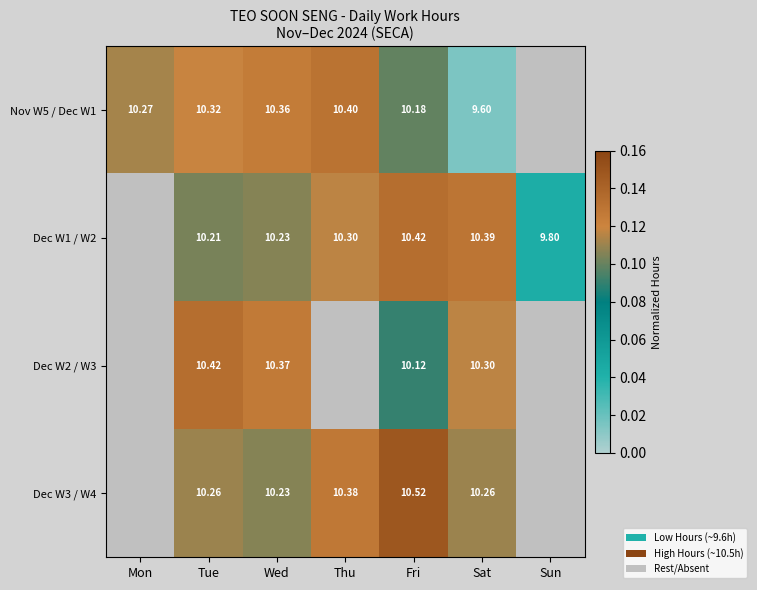

Read the Dec W3 / W4 value at Sat.

0.1